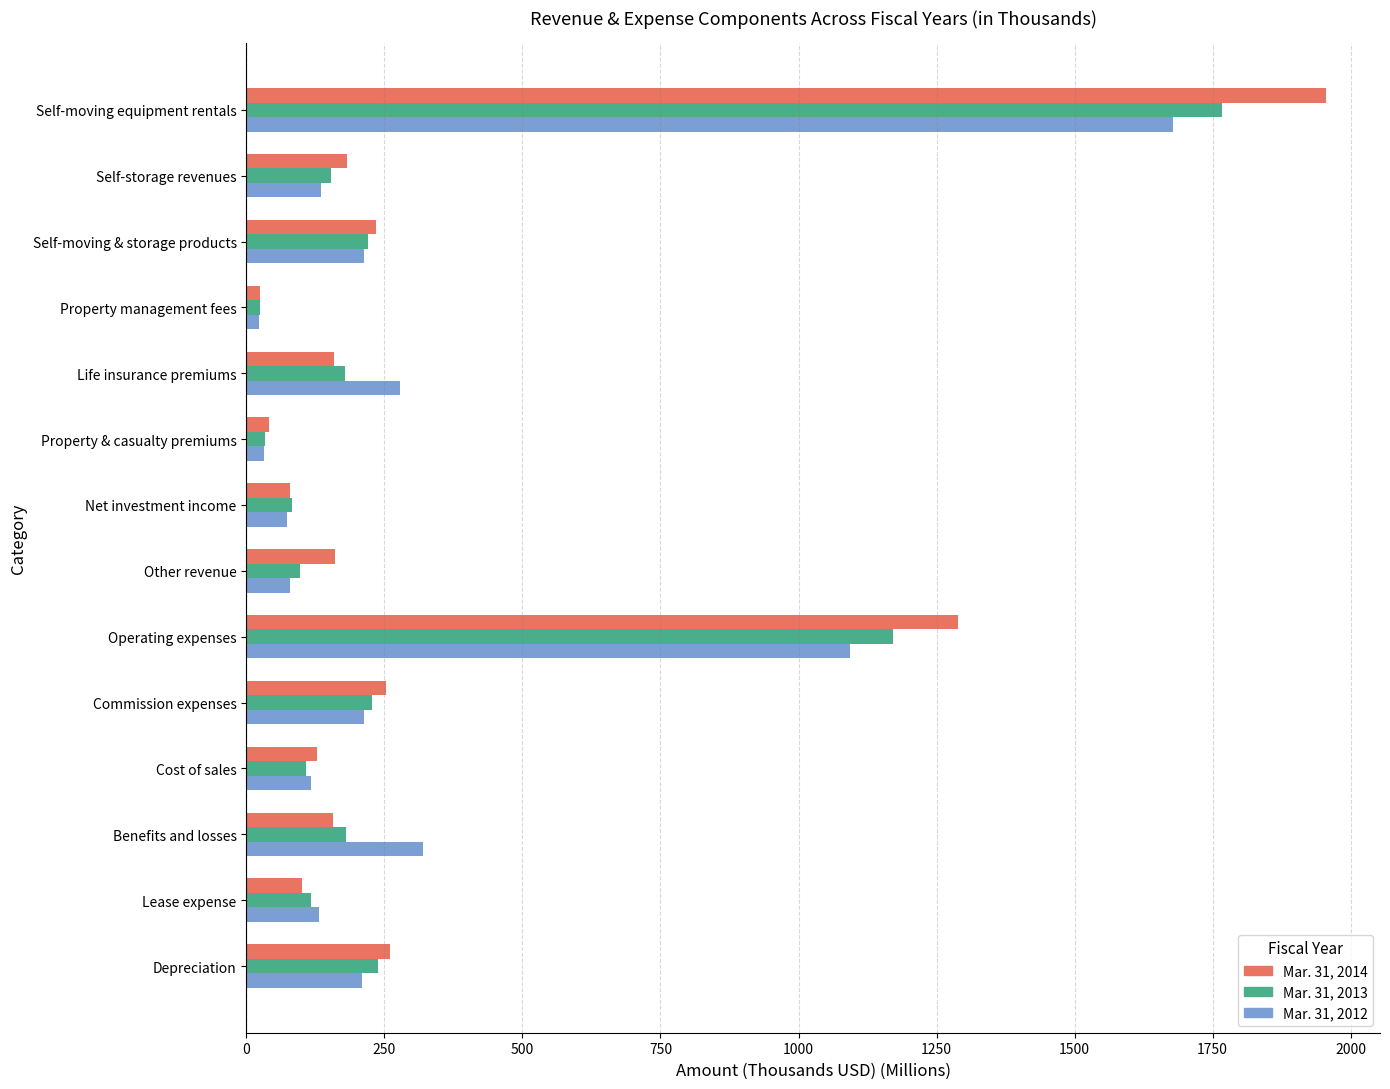

The Mar. 31, 2013 series shows 228.1 at Commission expenses. True or false?

True